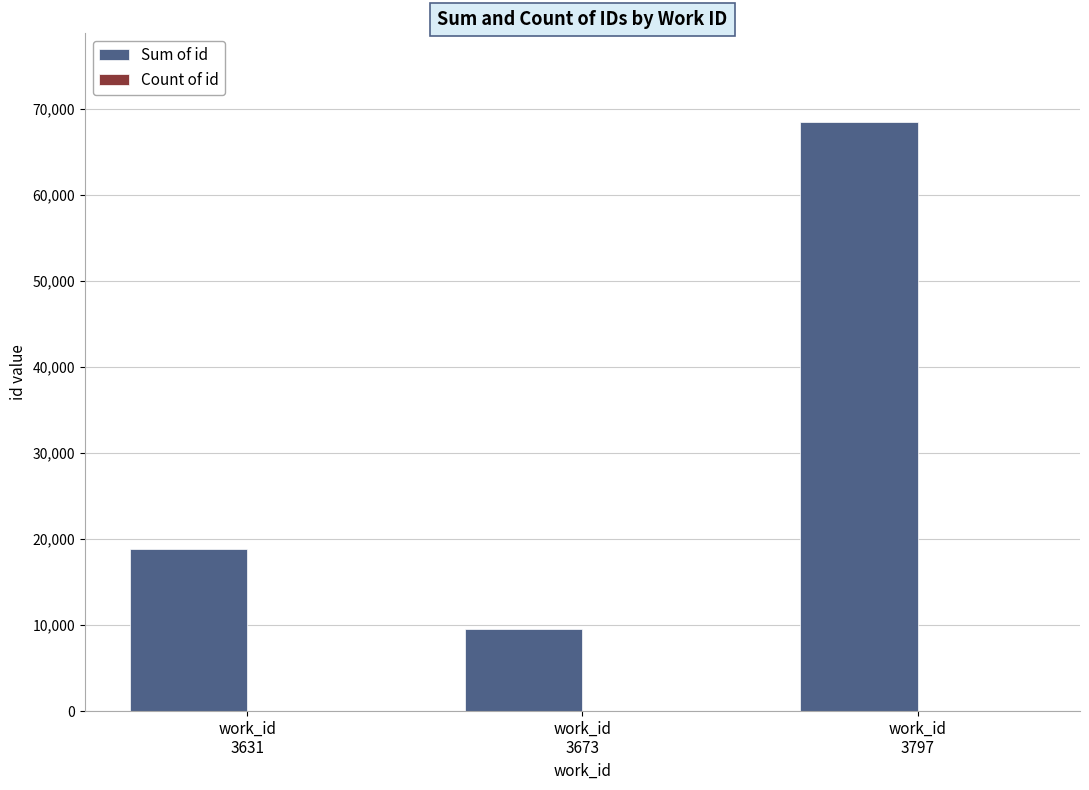

What is the greatest value displayed?

68474